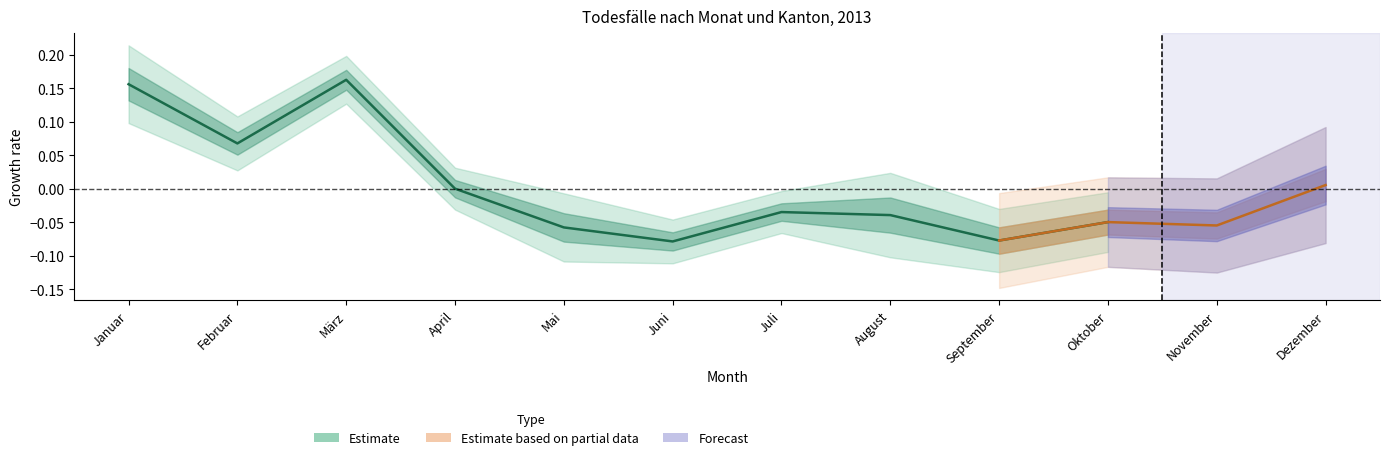

How many interior local valleys (lower than both neighbors) does the data have?

3